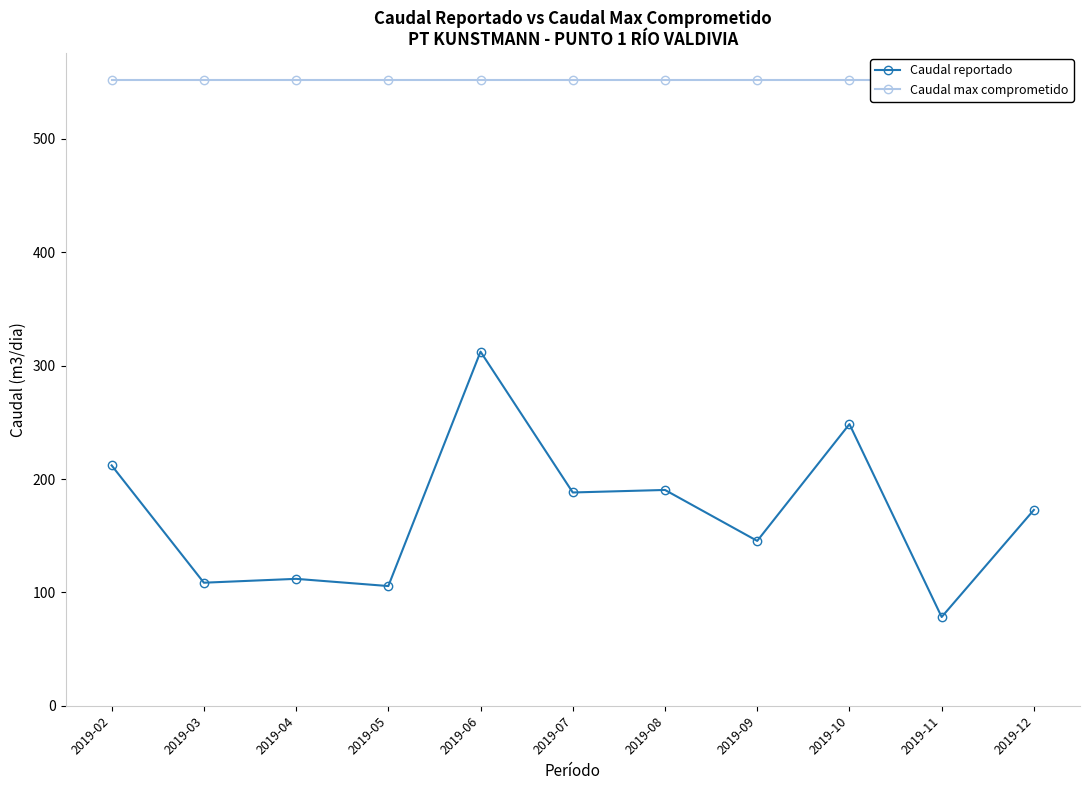

What is the value of the Caudal reportado point at the 1st from the left?

212.1